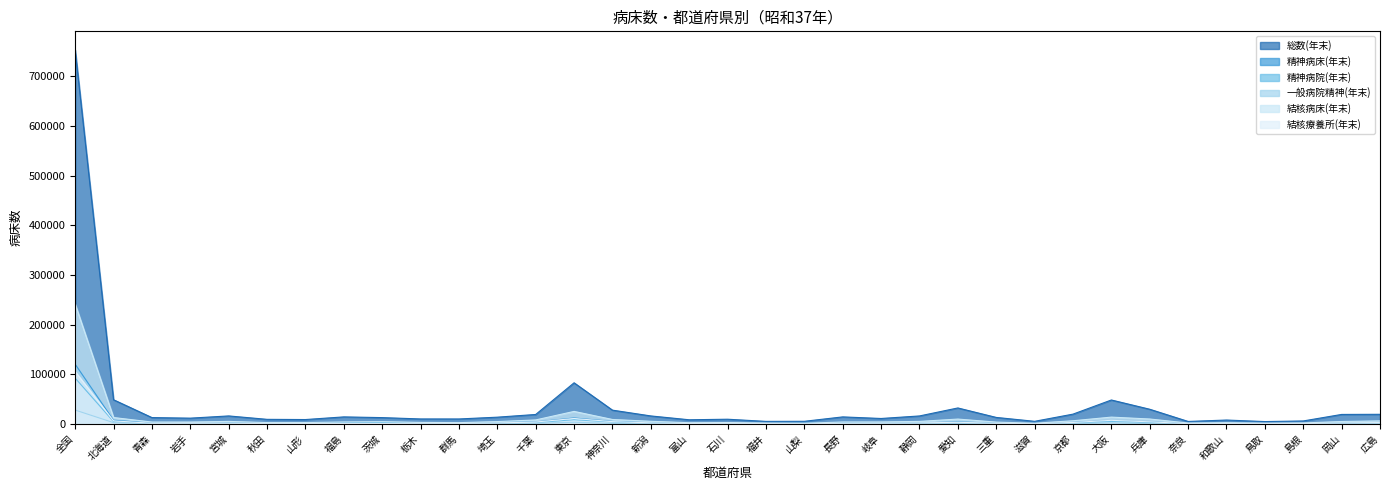

At 福井, list the series in order from largest to smallest.

総数(年末), 結核病床(年末), 結核療養所(年末), 精神病床(年末), 精神病院(年末), 一般病院精神(年末)